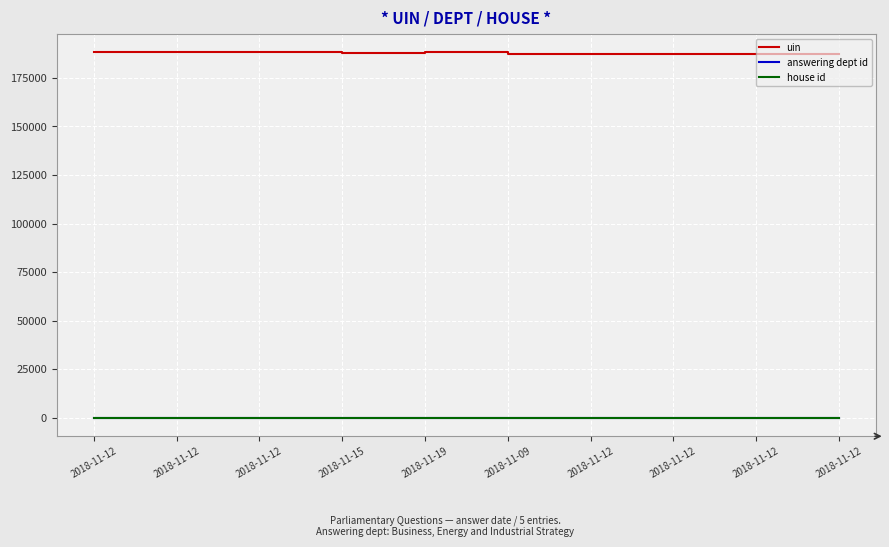

Does the chart have visible grid lines?

Yes